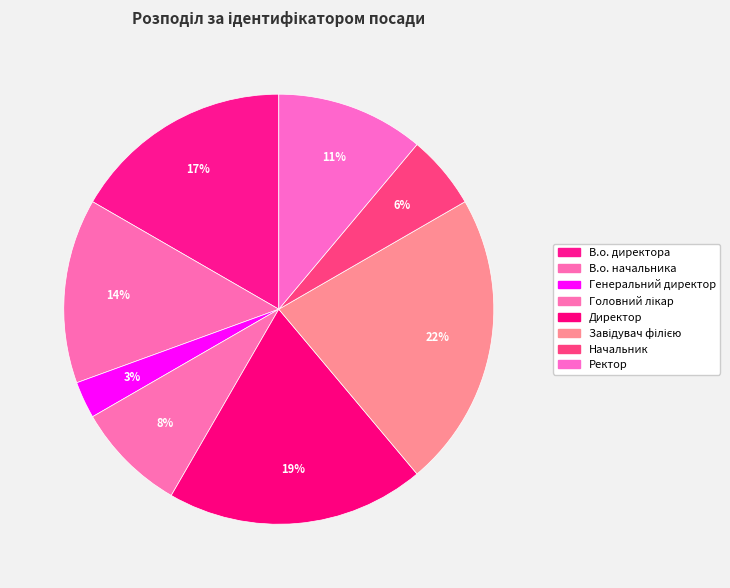

Is there any slice that represents more than half of the pie?

No